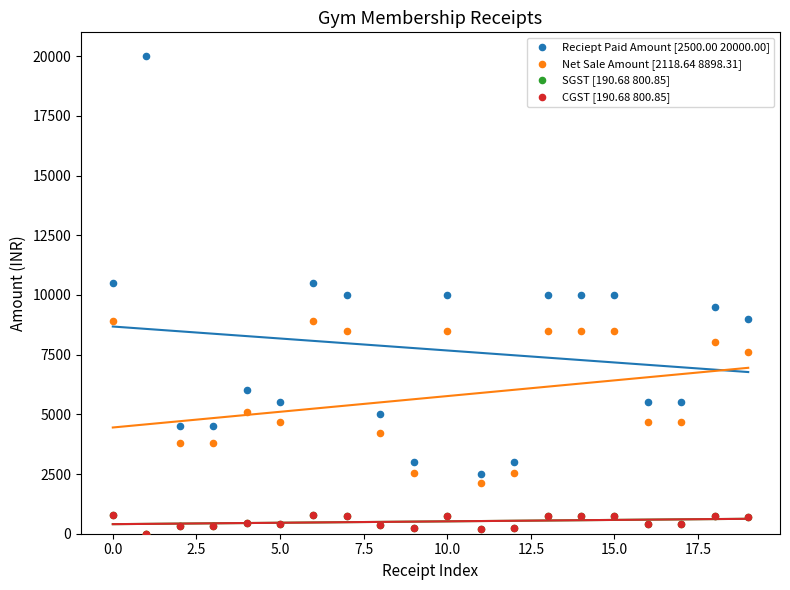

Which series contains the highest Y value?

Reciept Paid Amount [2500.00 20000.00]